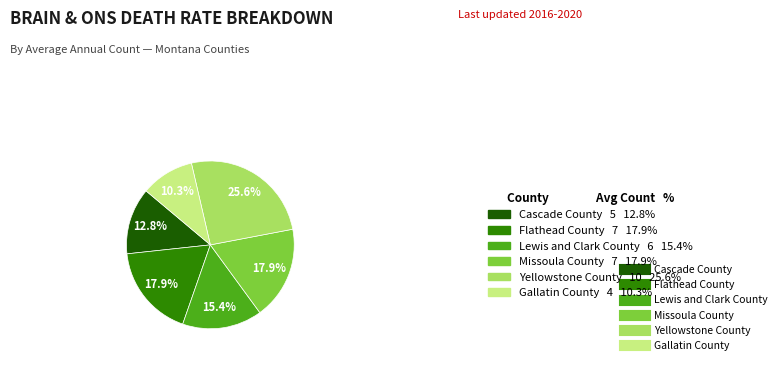

Does any single category account for the majority?

No